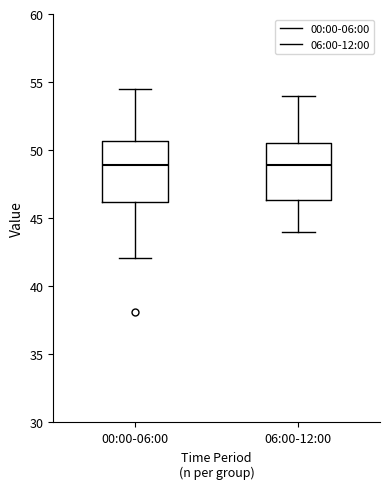

Where does the median line of the box for 00:00-06:00 sit on the y-axis? The values are not printed on the chart, so give them approximately, as read against the axis.

49.0